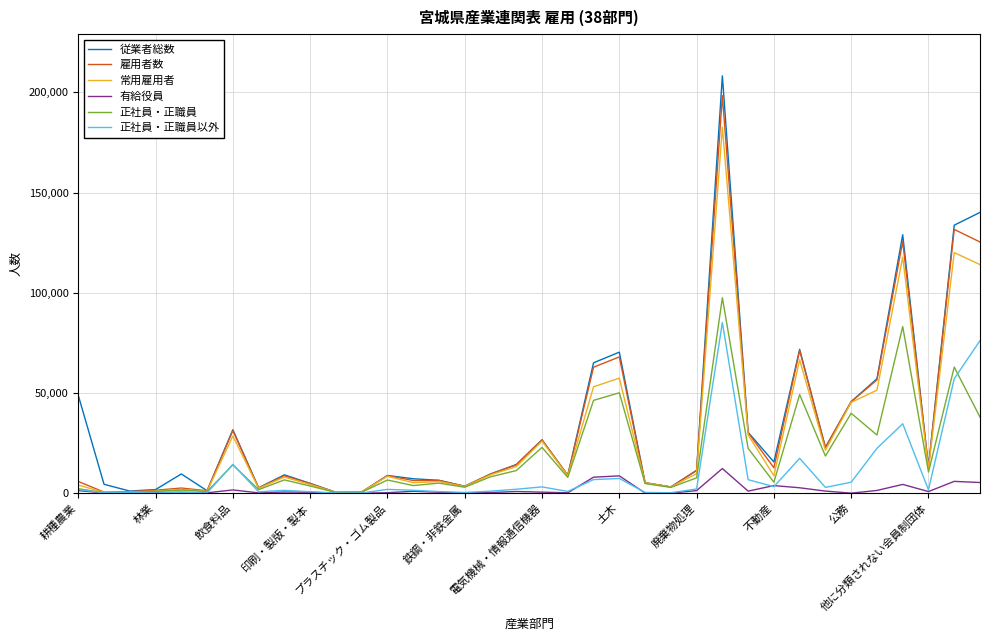

In 従業者総数, how many points are higher than both neighbors (excluding endpoints)?

9